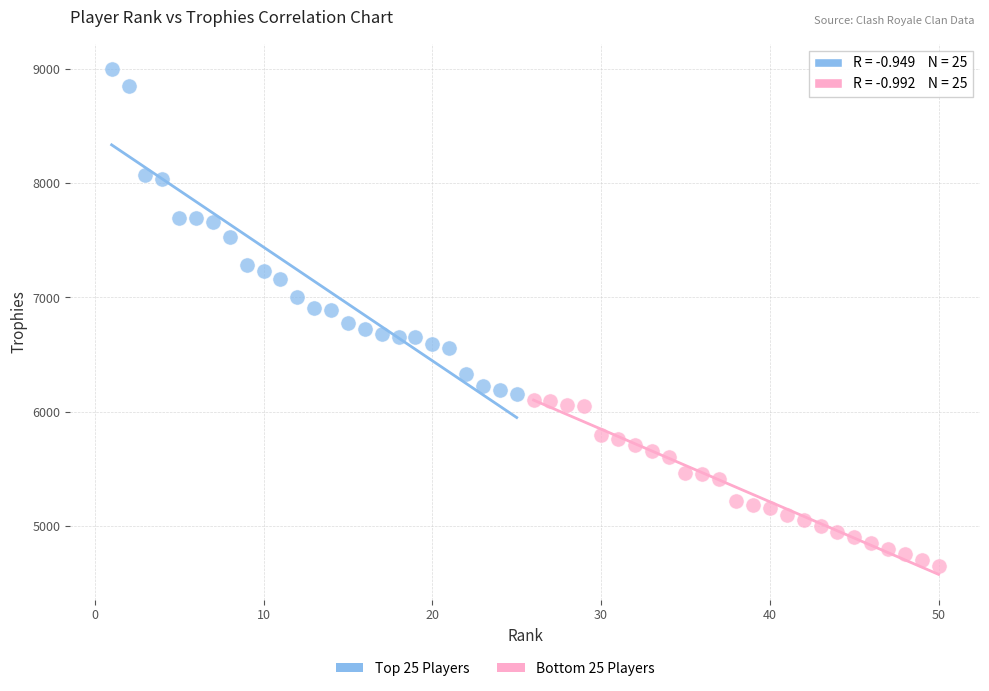

Which series reaches the minimum Y coordinate?

Bottom 25 Players